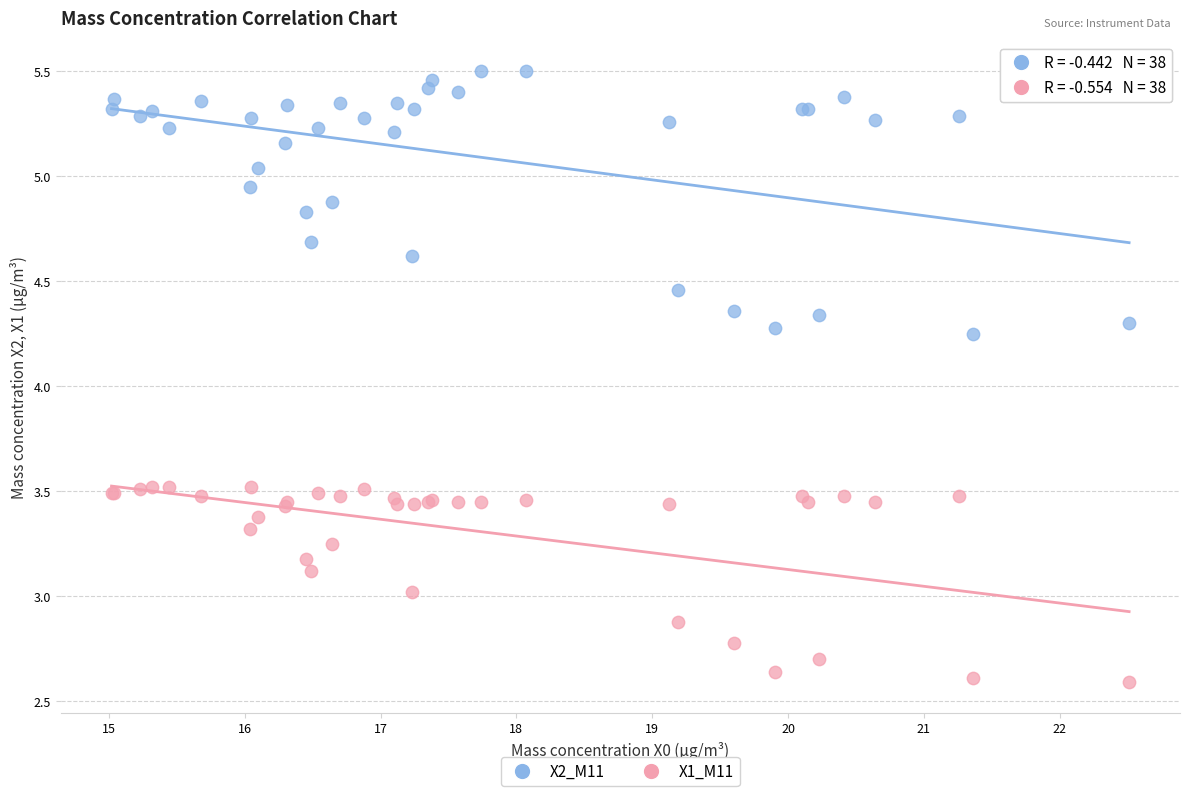

Which series reaches the minimum Y coordinate?

X1_M11